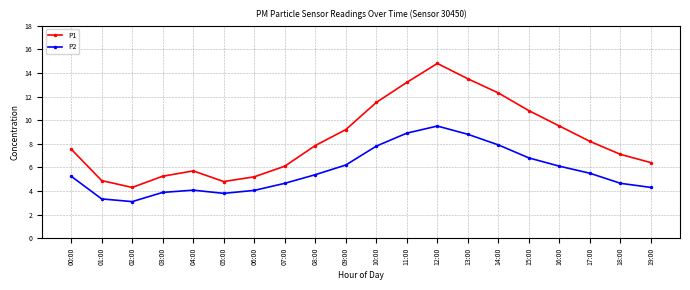

Does the chart have visible grid lines?

Yes